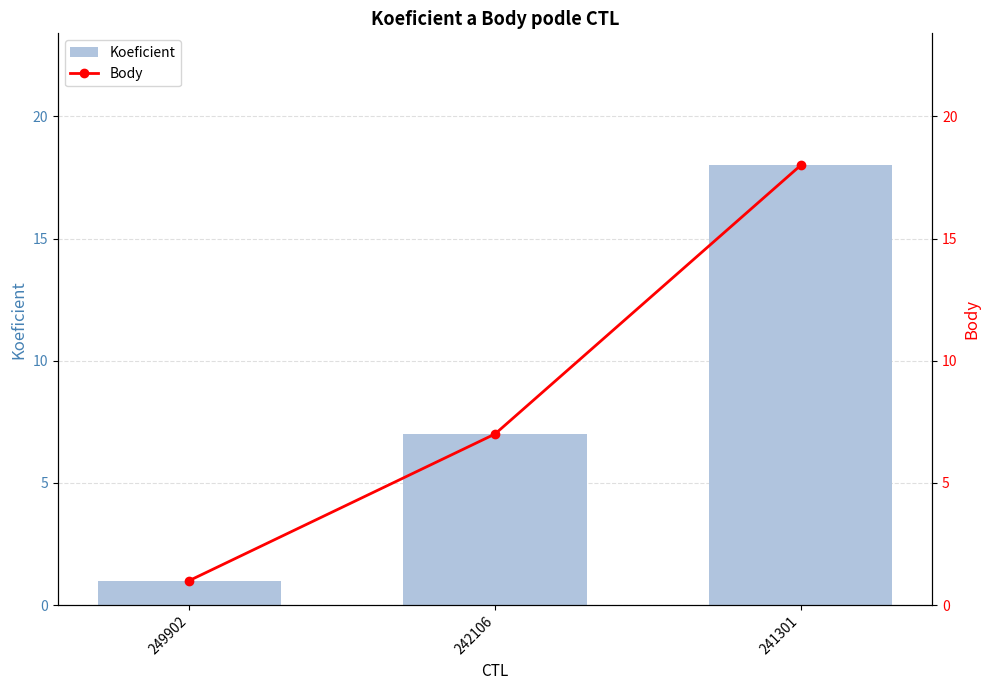

Which series has the widest spread of values?

Koeficient